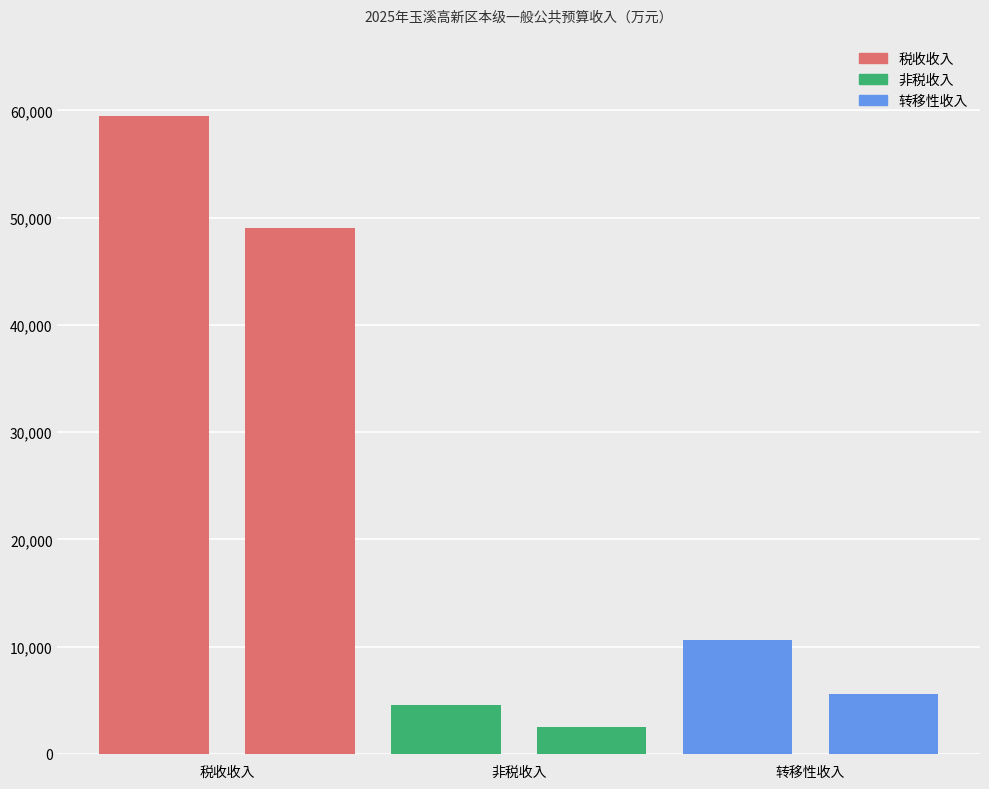

What is the value of the 4th bar from the left?

2500